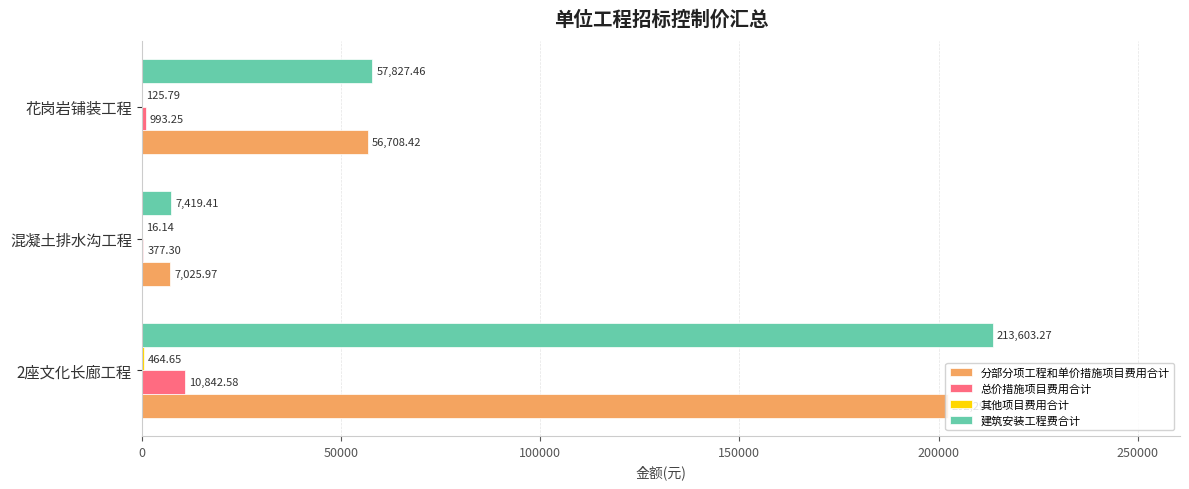

Which series has the largest total across all categories?

建筑安装工程费合计